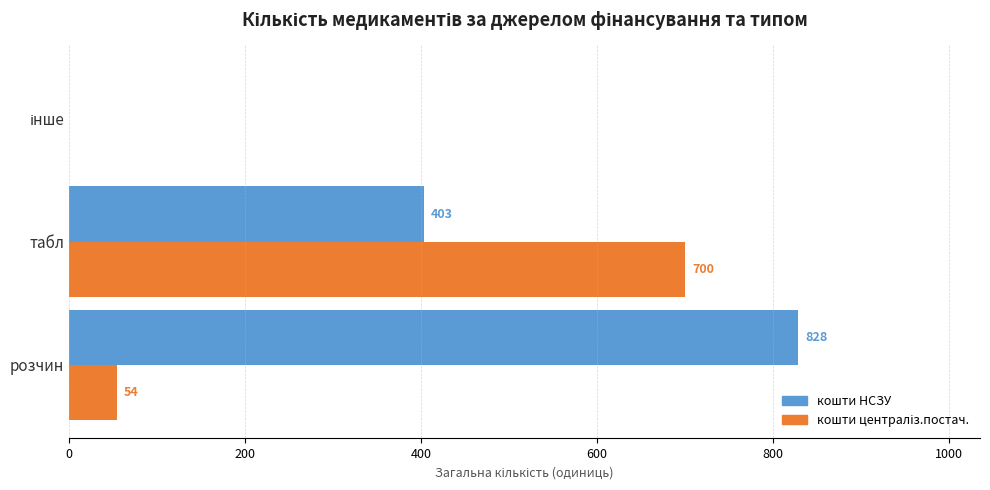

What is the sum of all кошти НСЗУ values?

1231